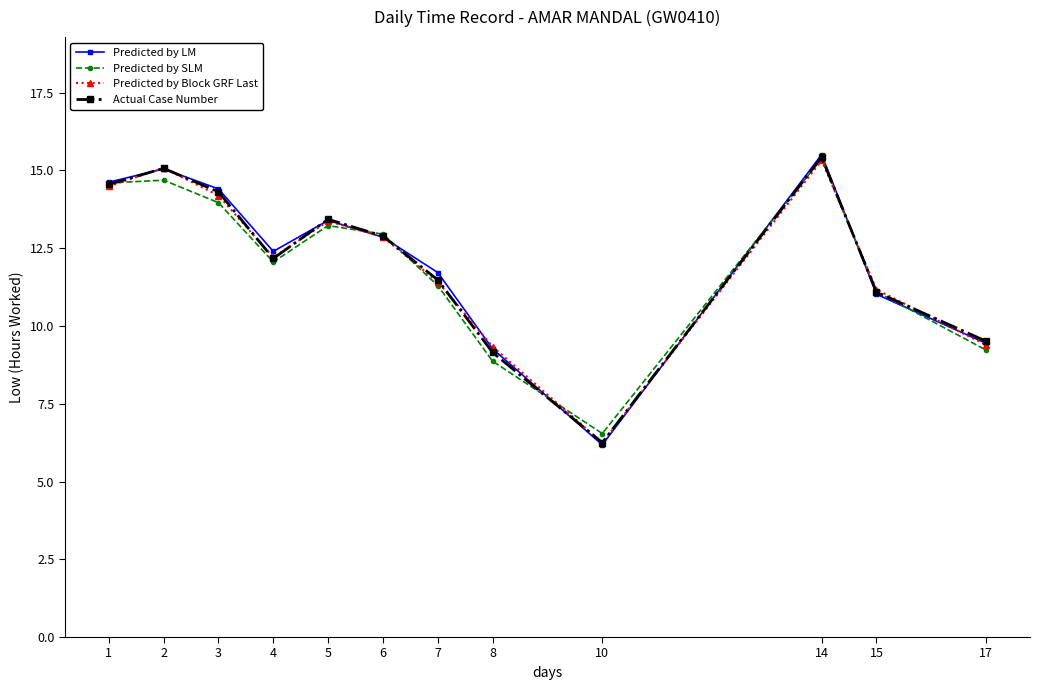

Read the Actual Case Number value at 3.

14.3